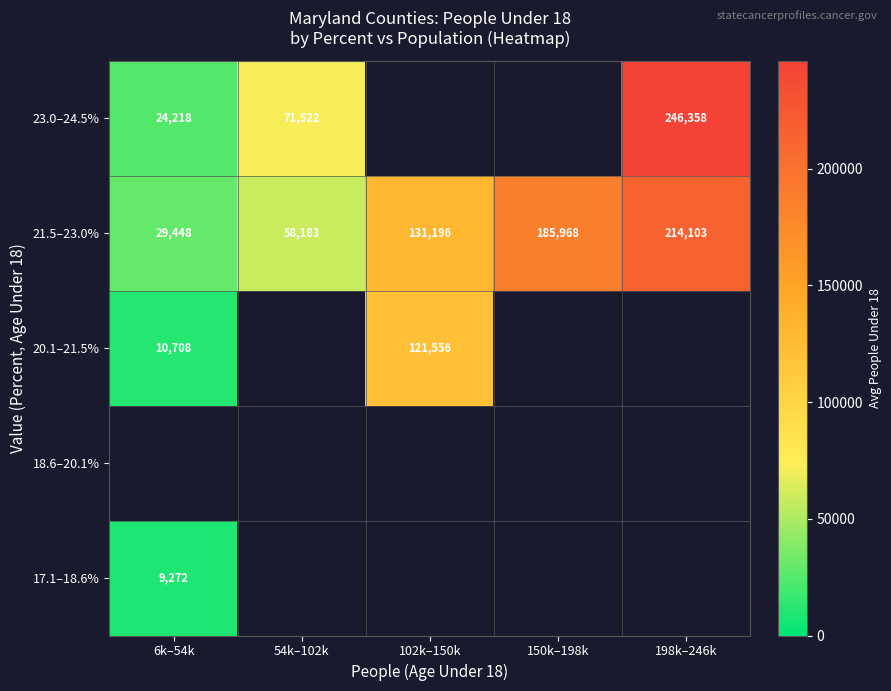

How many 21.5–23.0% values are between 58183 and 185968?

3